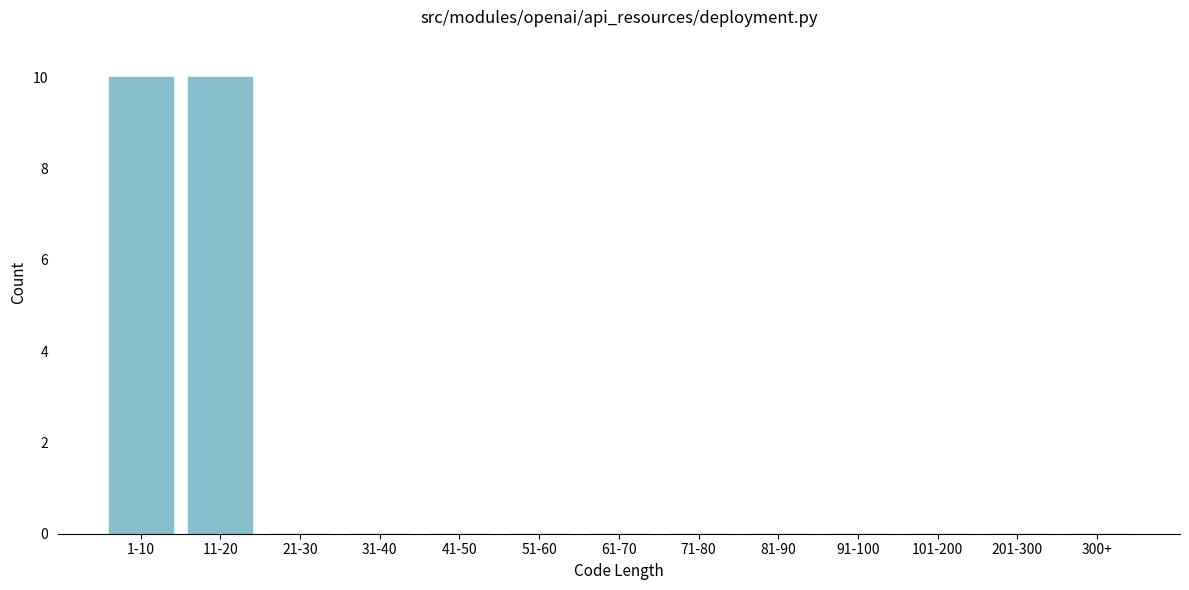

Reading left to right, list all the values displayed in this chart.

1-10=10	11-20=10	21-30=0	31-40=0	41-50=0	51-60=0	61-70=0	71-80=0	81-90=0	91-100=0	101-200=0	201-300=0	300+=0